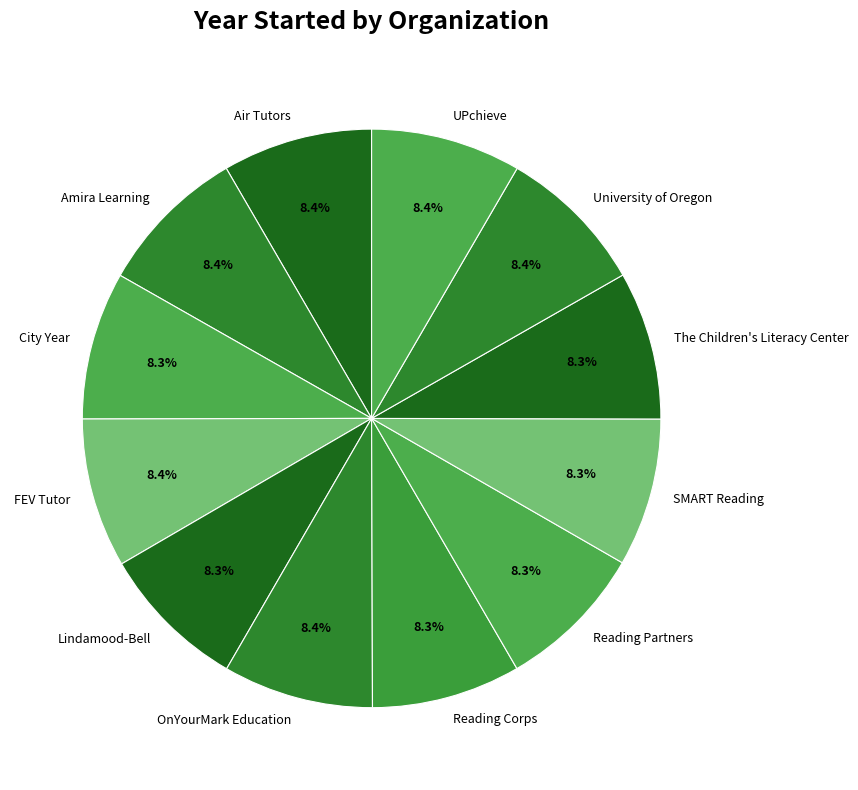

How many slices are in this pie chart?

12